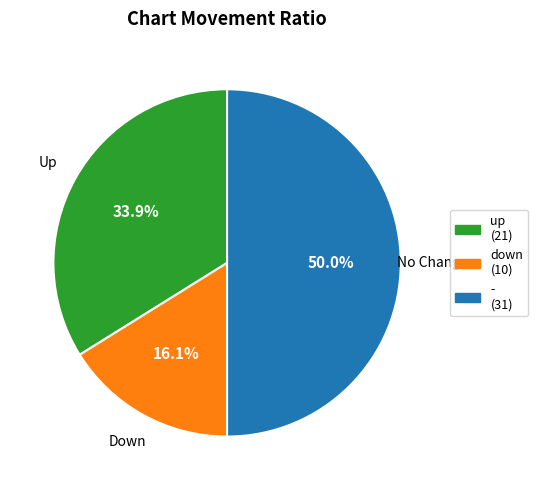

To the nearest percent, what portion does down represent?

16%